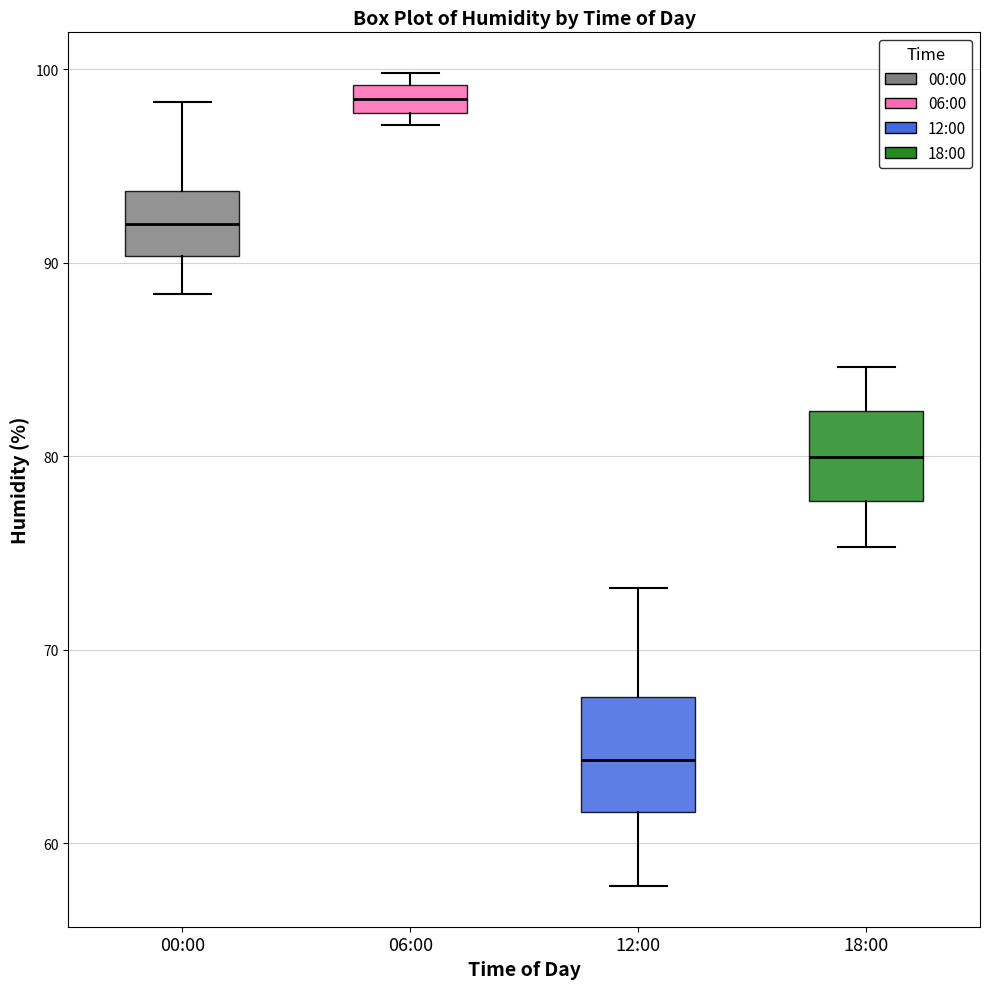

Where is the lower edge of the box for 12:00 on the y-axis? The values are not printed on the chart, so give them approximately, as read against the axis.

62